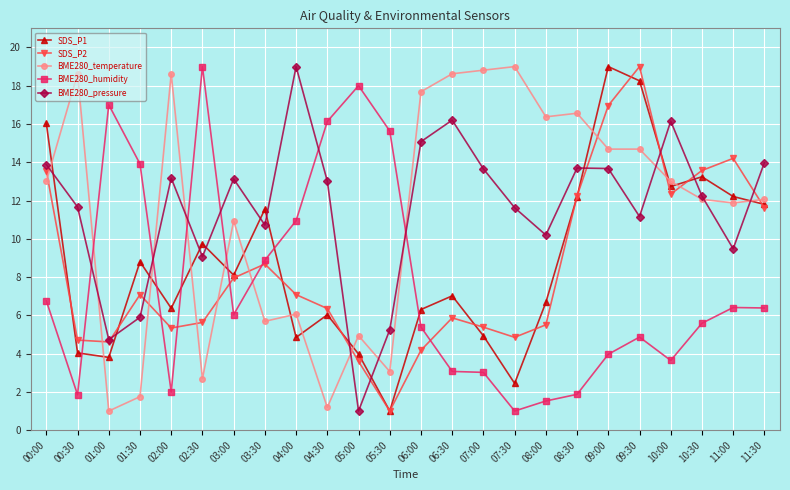

Which category has the lowest value in the BME280_humidity series?

07:30